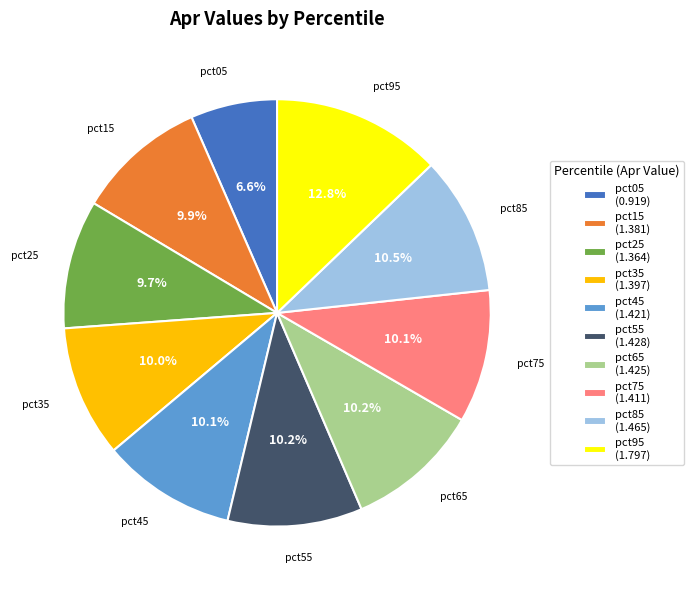

Count the number of slices in the pie.

10